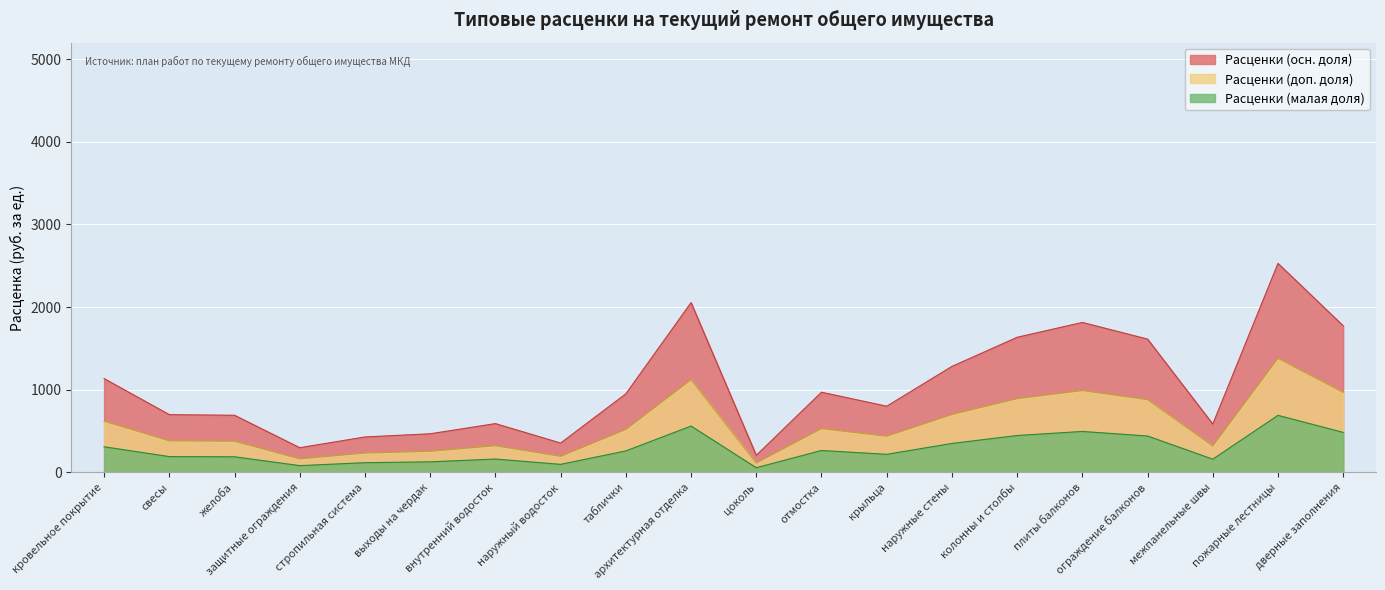

List the series in order of their peak value, highest first.

Расценки (осн. доля), Расценки (доп. доля), Расценки (малая доля)